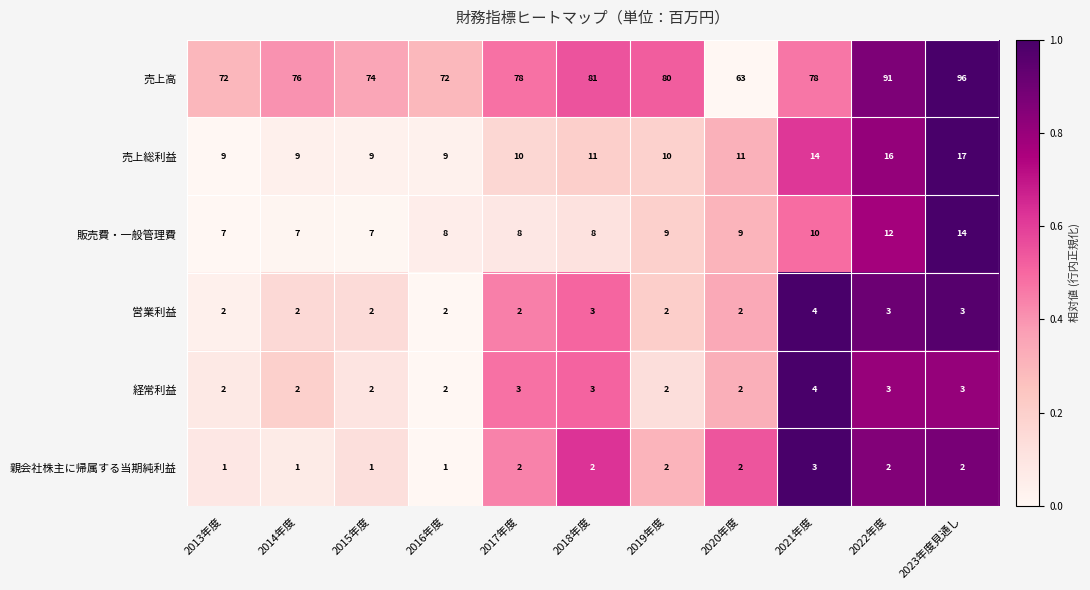

Is it true that 販売費・一般管理費 equals 8 at 2016年度?

True